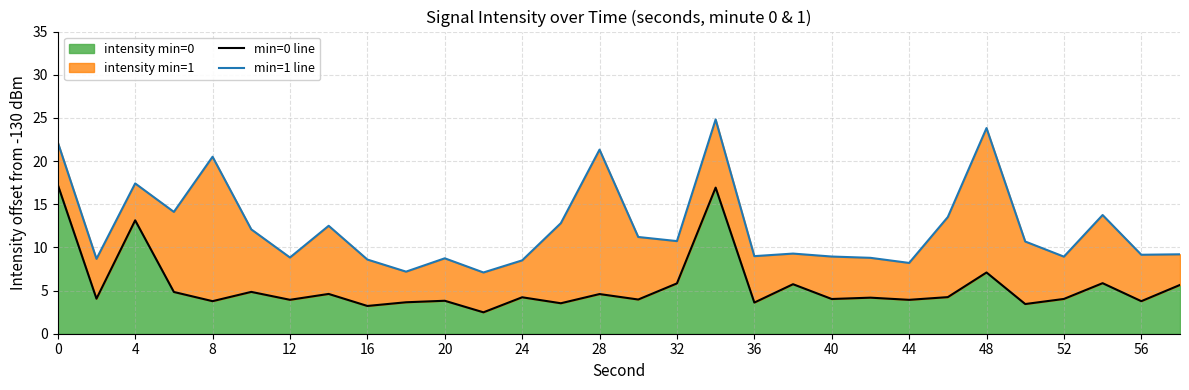

Reading left to right, list all the values displayed in this chart.

min=0 line: 17.3	4.1	13.1	4.8	3.8	4.8	3.9	4.6	3.2	3.6	3.8	2.5	4.2	3.5	4.6	4.0	5.8	16.9	3.6	5.7	4.0	4.2	3.9	4.2	7.1	3.4	4.0	5.9	3.8	5.7
min=1 line: 22.2	8.7	17.4	14.1	20.5	12.1	8.8	12.5	8.6	7.2	8.7	7.1	8.5	12.8	21.3	11.2	10.7	24.8	9.0	9.3	8.9	8.8	8.2	13.5	23.8	10.7	8.9	13.7	9.1	9.2